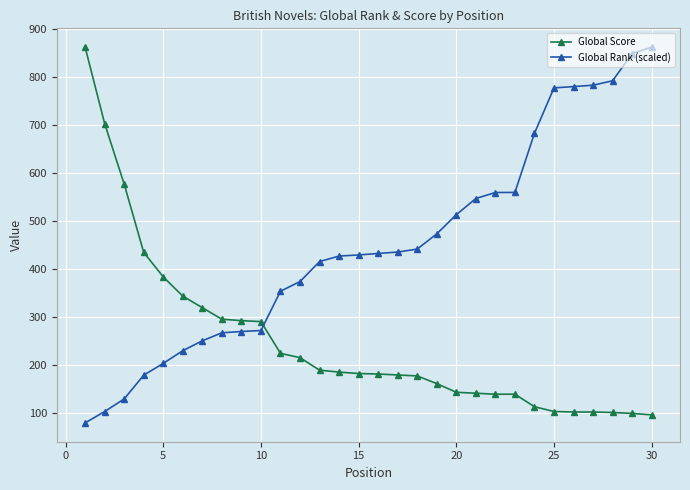

Which series ends up on top after the final intersection of Global Score and Global Rank (scaled)?

Global Rank (scaled)